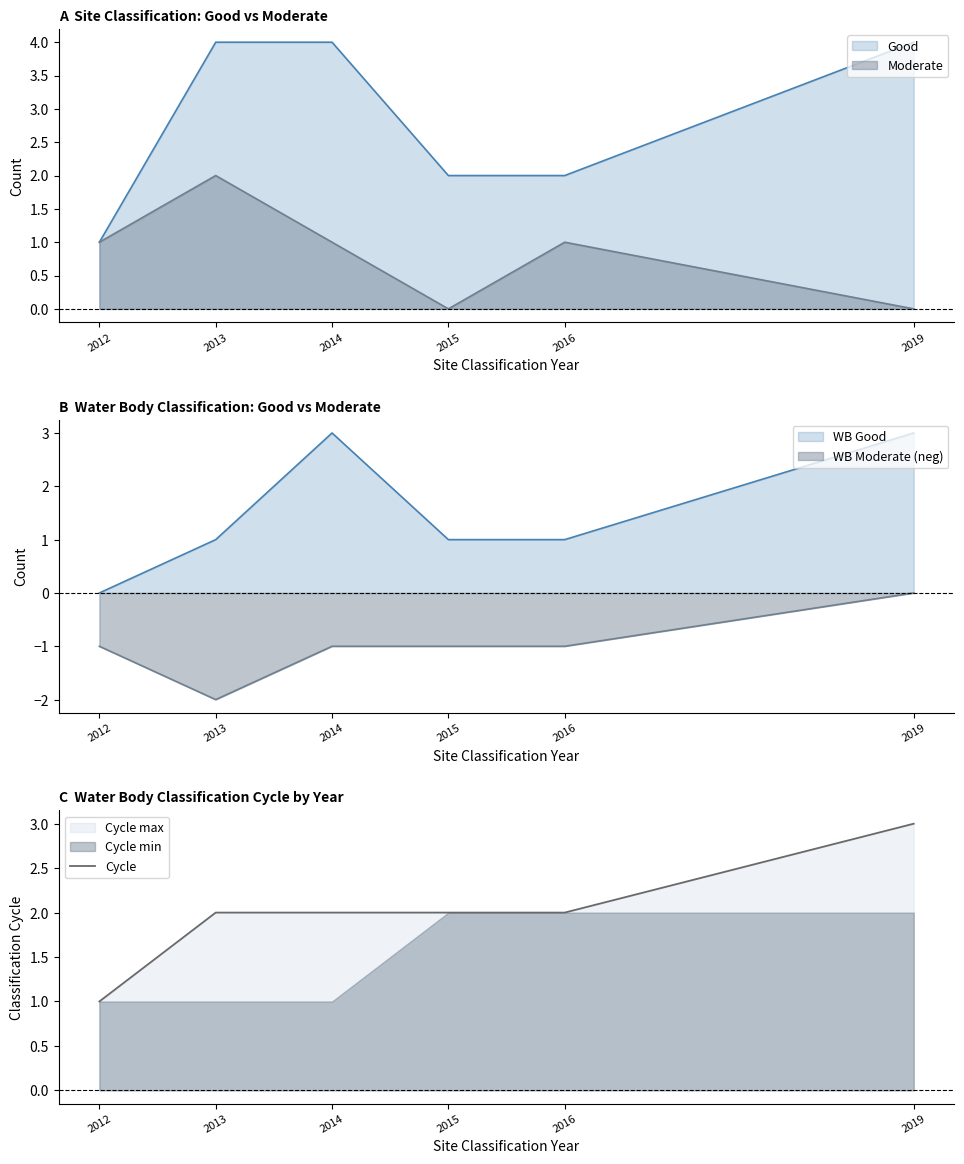

Which category has the lowest value across all series?

2012